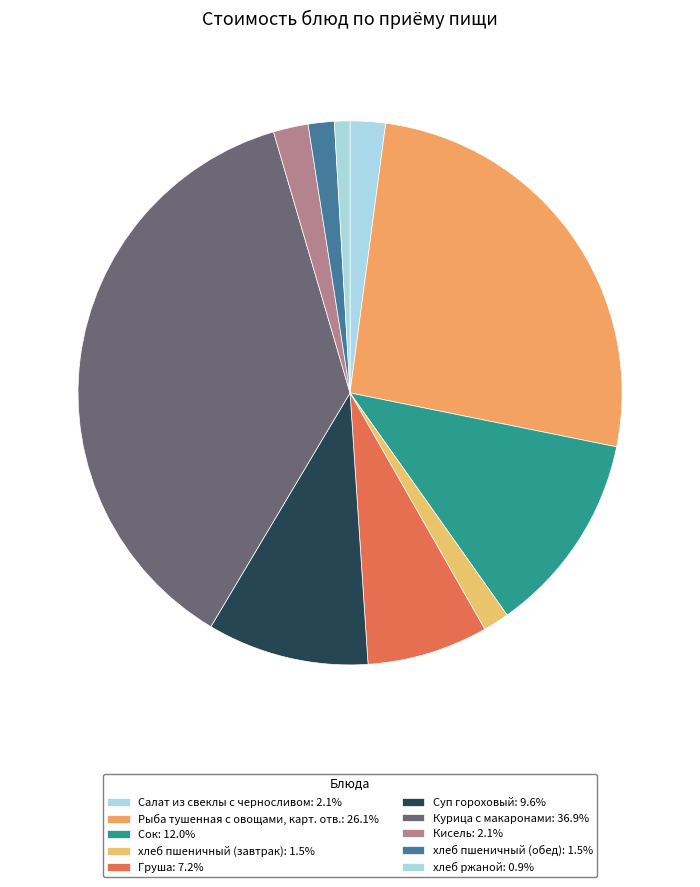

To the nearest percent, what is the difference between the largest and smallest slice percentages?

36%